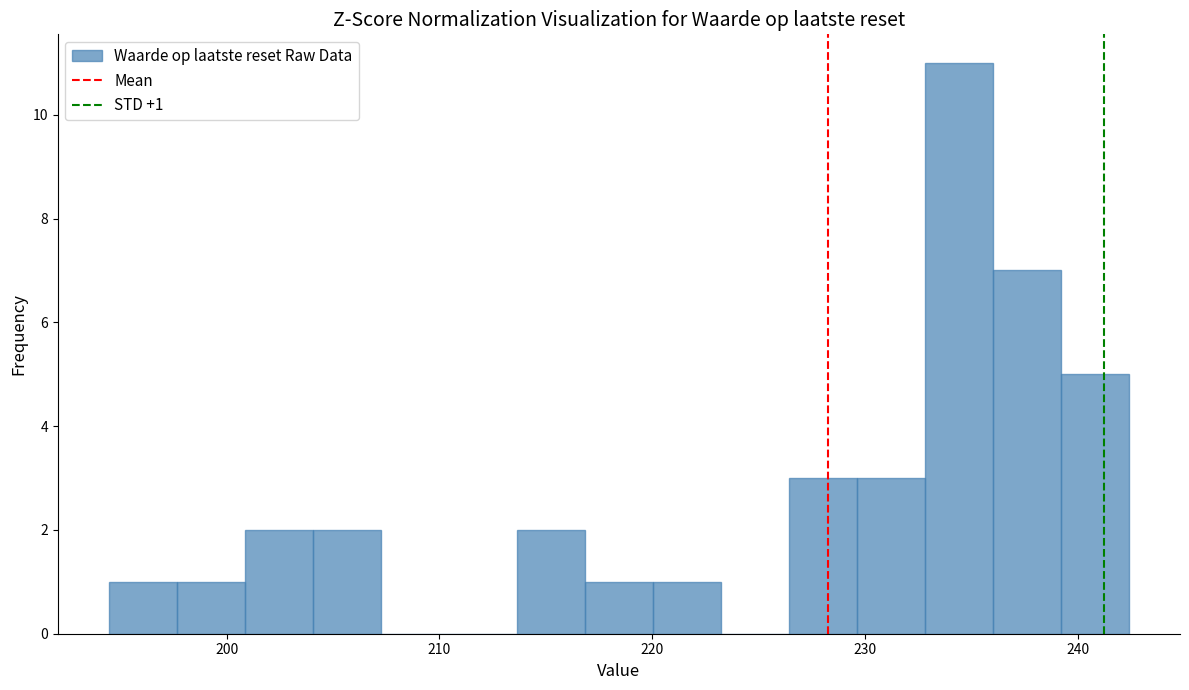

Read against the x-axis, roughly where is the centre of the tallest bar?

234